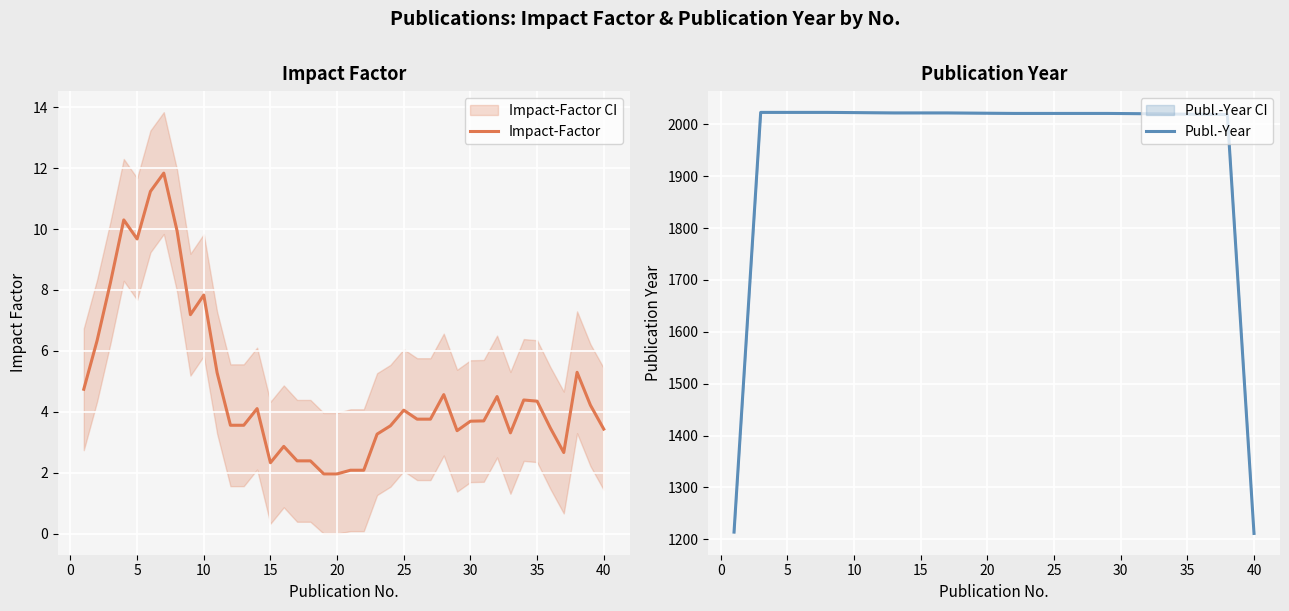

What is the difference between the maximum and minimum values in the Publ.-Year series?

811.8